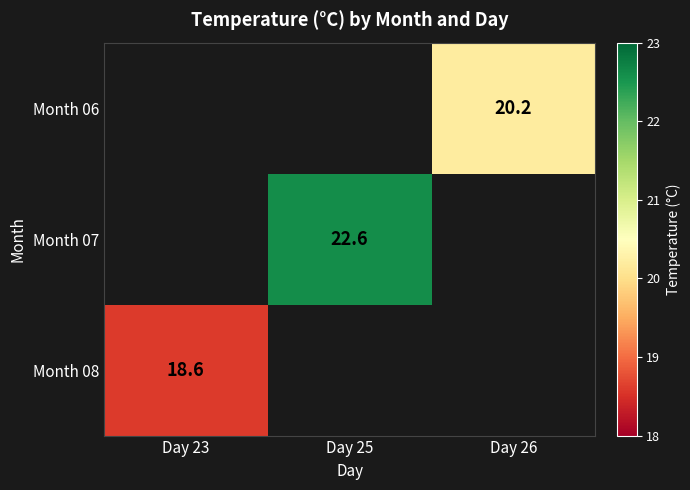

True or false: Month 07 has a value of 22.6 at Day 25.

True